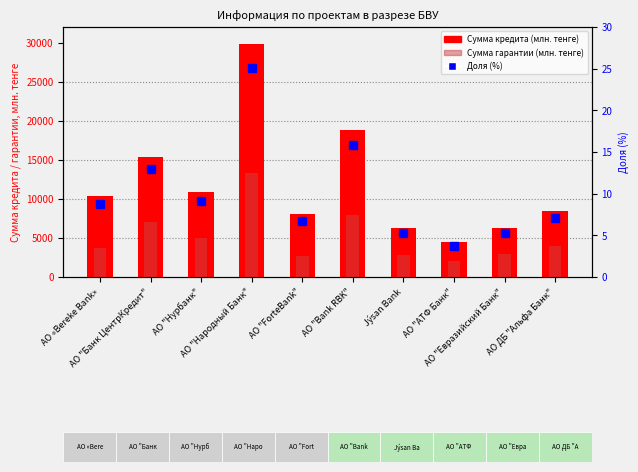

Which series has the largest total across all categories?

Сумма кредита (млн. тенге)